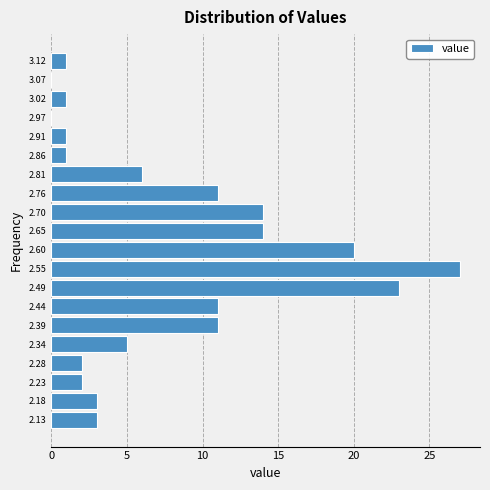

Reading bottom to top, transcribe this chart: for each bar, give the range it covers on the y-axis and its length. Neither the bar edges nor the lengths are printed on the chart, so give them approximately, as read against the axes.

2.10 to 2.15: 3
2.15 to 2.21: 3
2.21 to 2.26: 2
2.26 to 2.31: 2
2.31 to 2.36: 5
2.36 to 2.42: 11
2.42 to 2.47: 11
2.47 to 2.52: 23
2.52 to 2.57: 27
2.57 to 2.63: 20
2.63 to 2.68: 14
2.68 to 2.73: 14
2.73 to 2.78: 11
2.78 to 2.84: 6
2.84 to 2.89: 1
2.89 to 2.94: 1
2.94 to 2.99: 0
2.99 to 3.05: 1
3.05 to 3.10: 0
3.10 to 3.15: 1